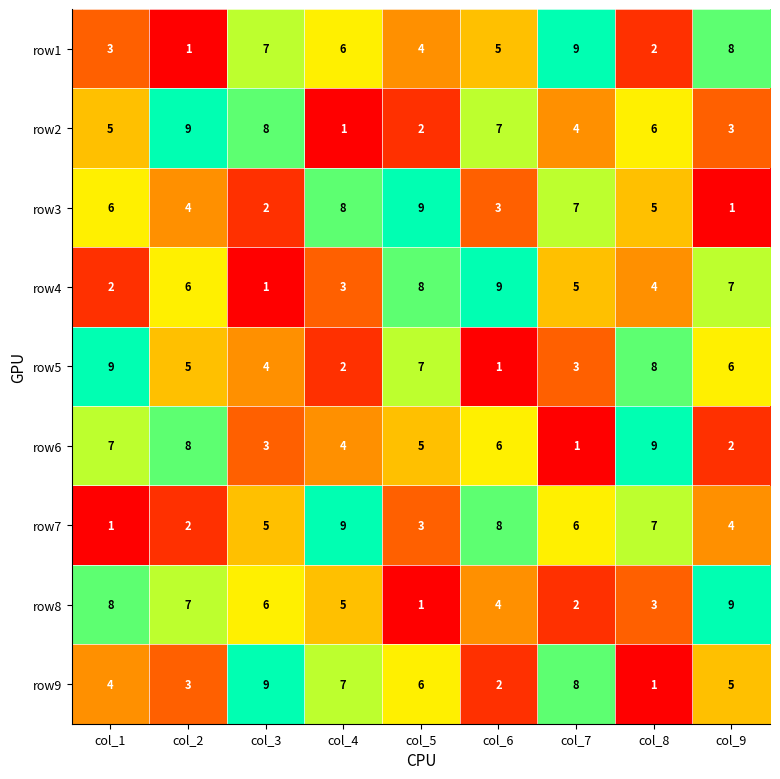

What is the total value across all series at col_4?

45